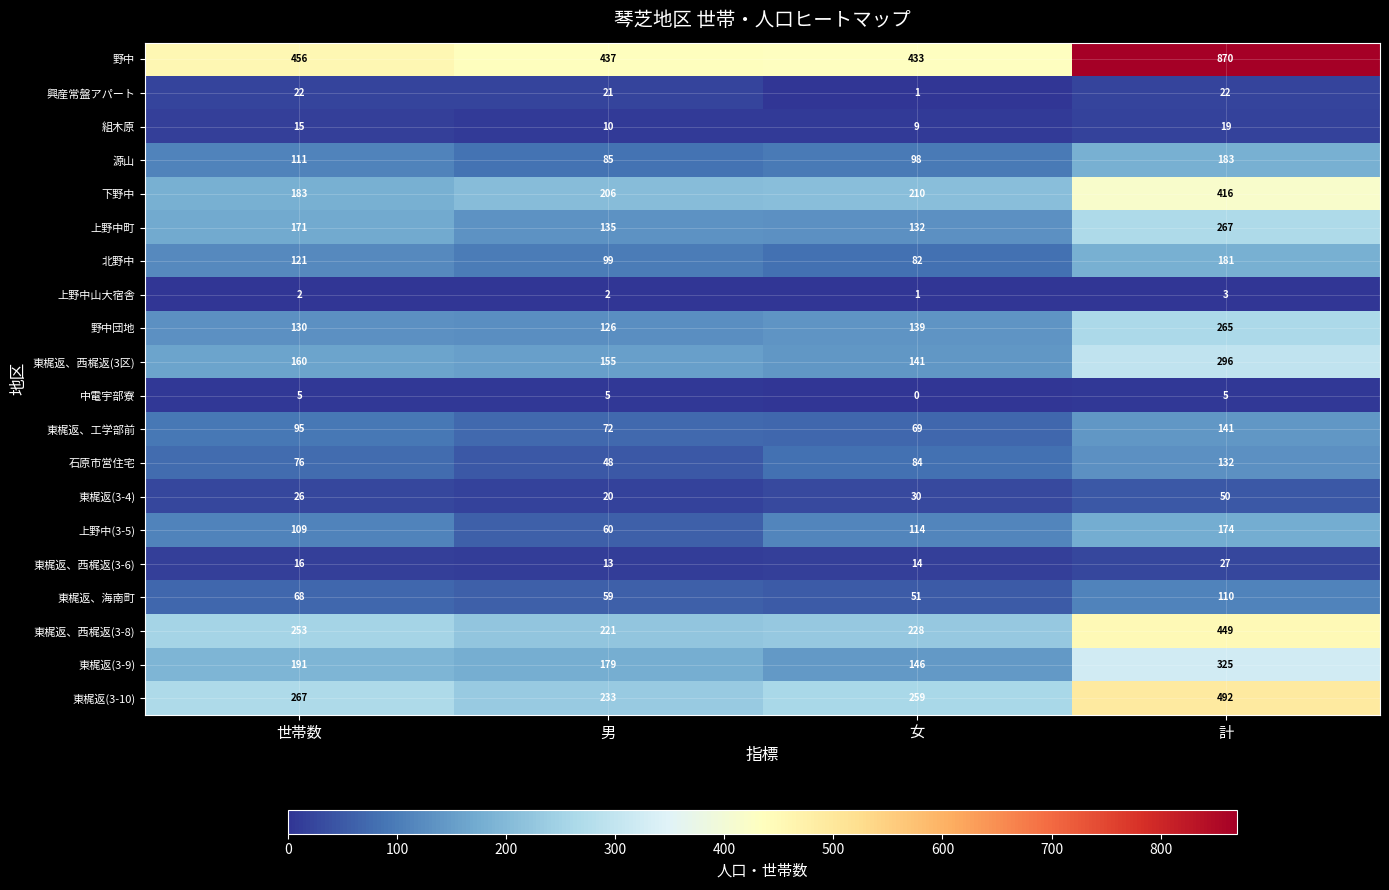

At 世帯数, list the series in order from smallest to largest.

上野中山大宿舎, 中電宇部寮, 組木原, 東梶返、西梶返(3-6), 興産常盤アパート, 東梶返(3-4), 東梶返、海南町, 石原市営住宅, 東梶返、工学部前, 上野中(3-5), 源山, 北野中, 野中団地, 東梶返、西梶返(3区), 上野中町, 下野中, 東梶返(3-9), 東梶返、西梶返(3-8), 東梶返(3-10), 野中